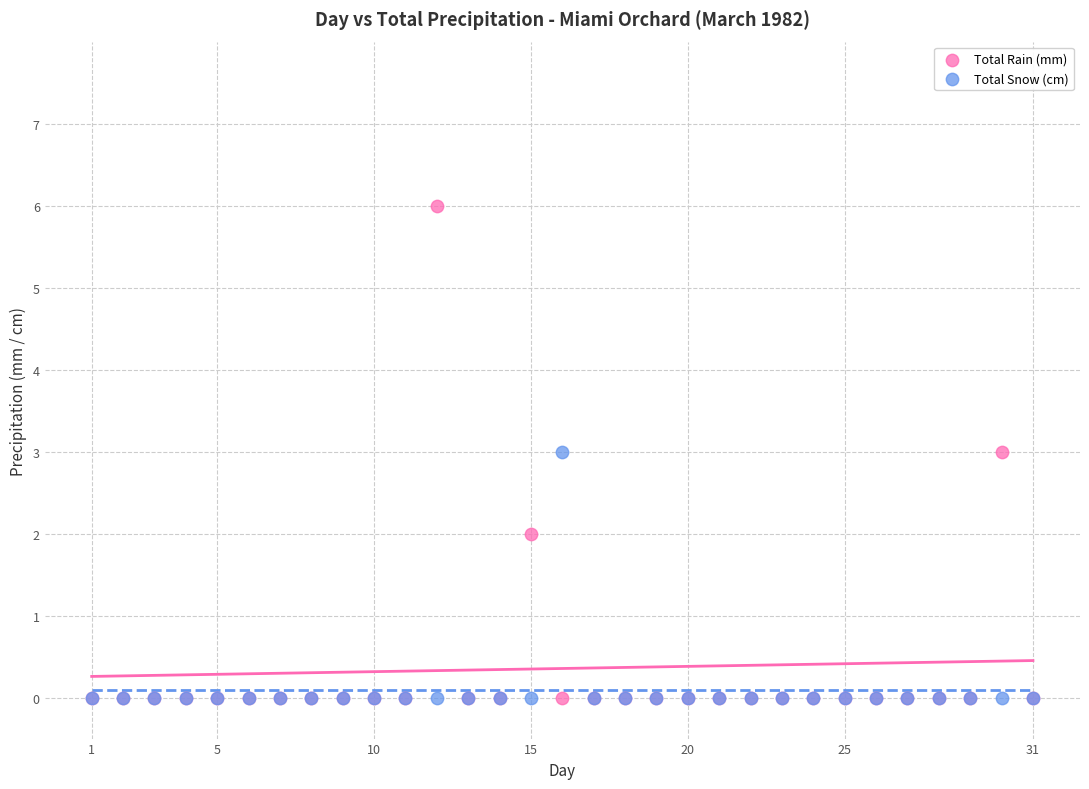

What are all the series names shown in the legend?

Total Rain (mm), Total Snow (cm)